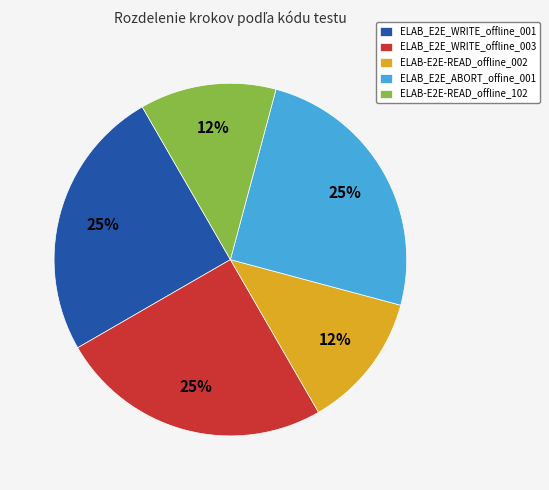

Is the sum of ELAB-E2E-READ_offline_102 and ELAB_E2E_WRITE_offline_001 greater than half?

No